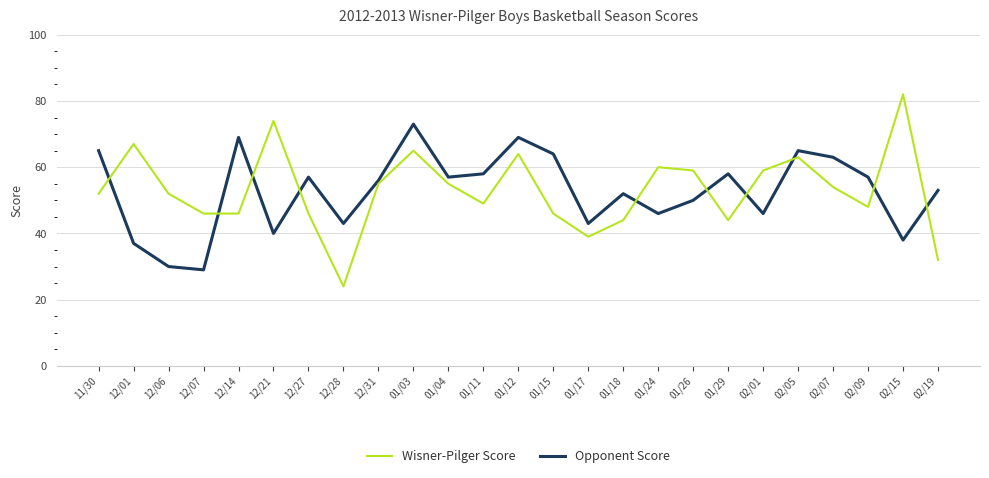

What is the spread (max minus min) of values at 01/18?

8